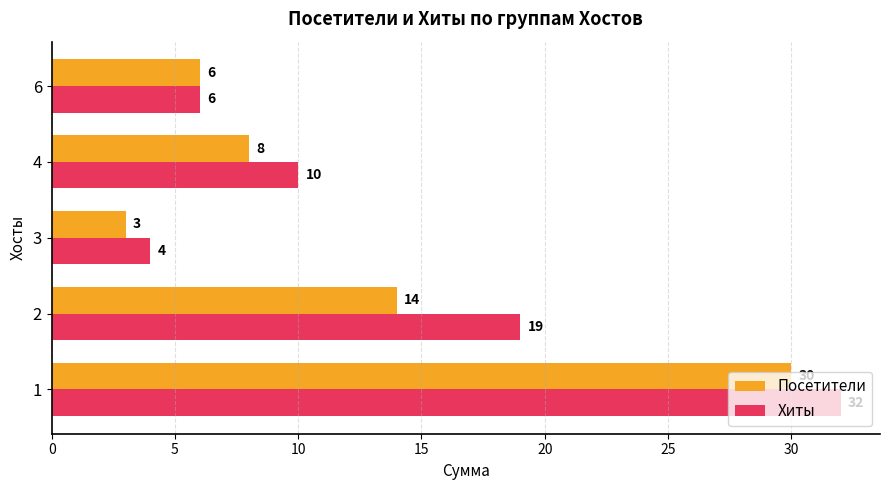

Which series has the largest total across all categories?

Хиты